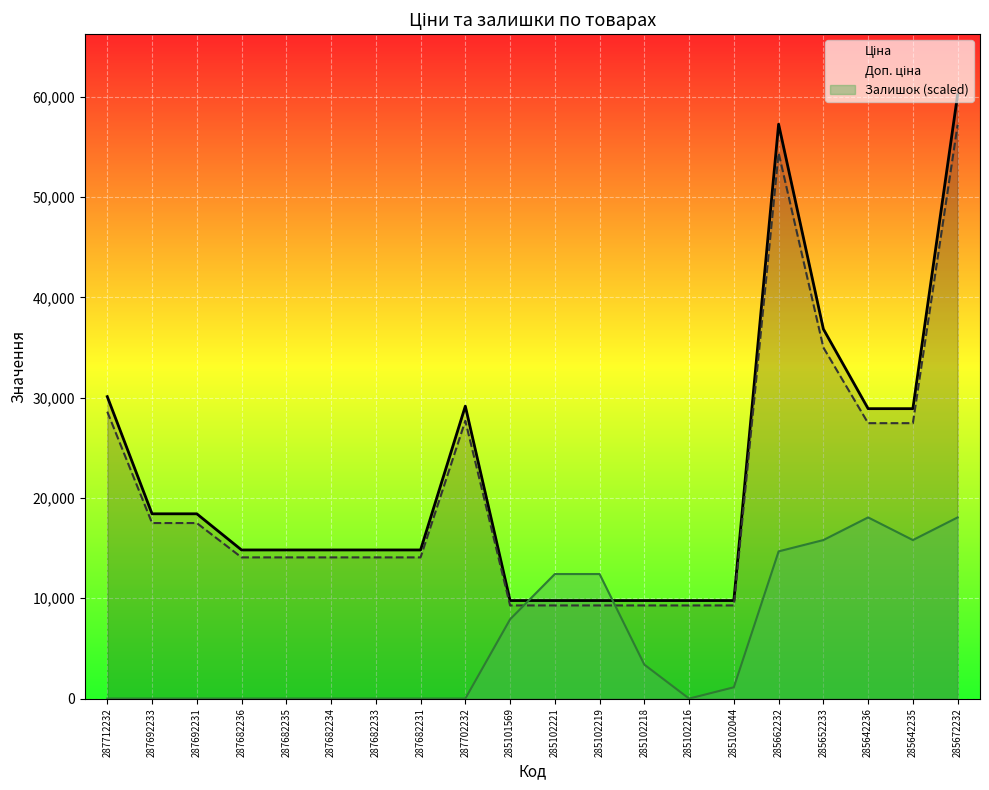

At how many categories does at least one series exceed 7889?

20